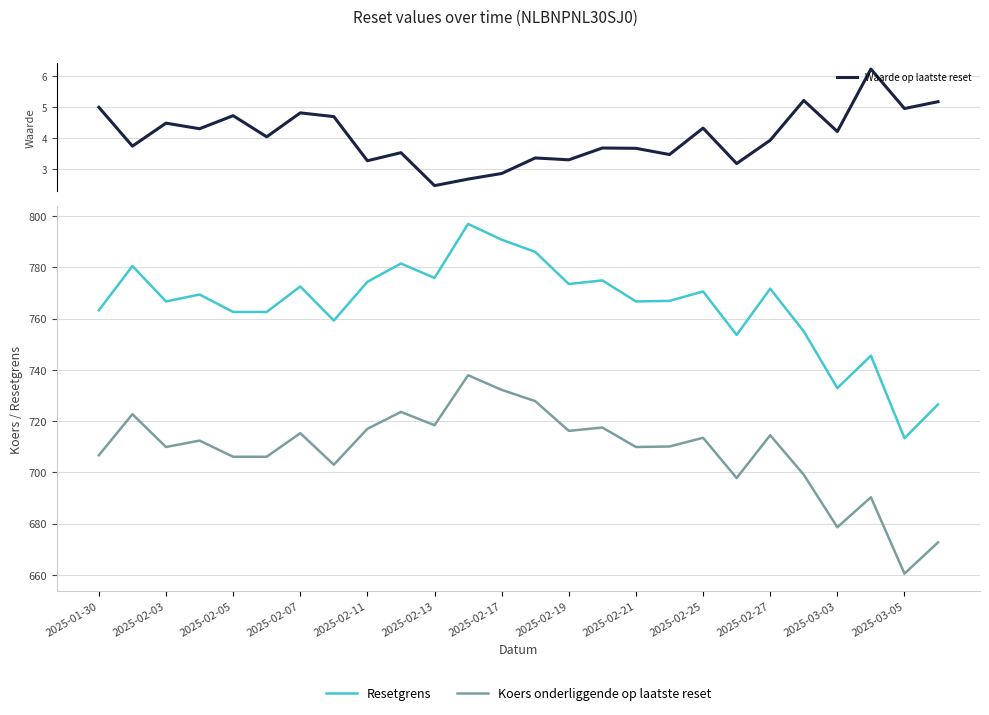

What is the difference between the maximum and minimum values in the Koers onderliggende op laatste reset series?

77.4